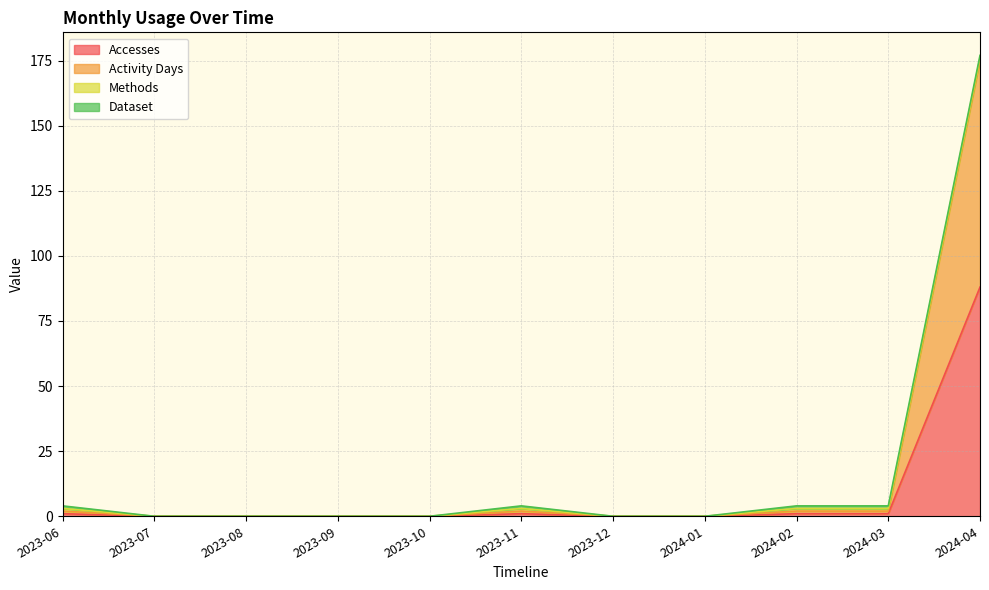

What is the label of the 6th point from the right?

2023-11